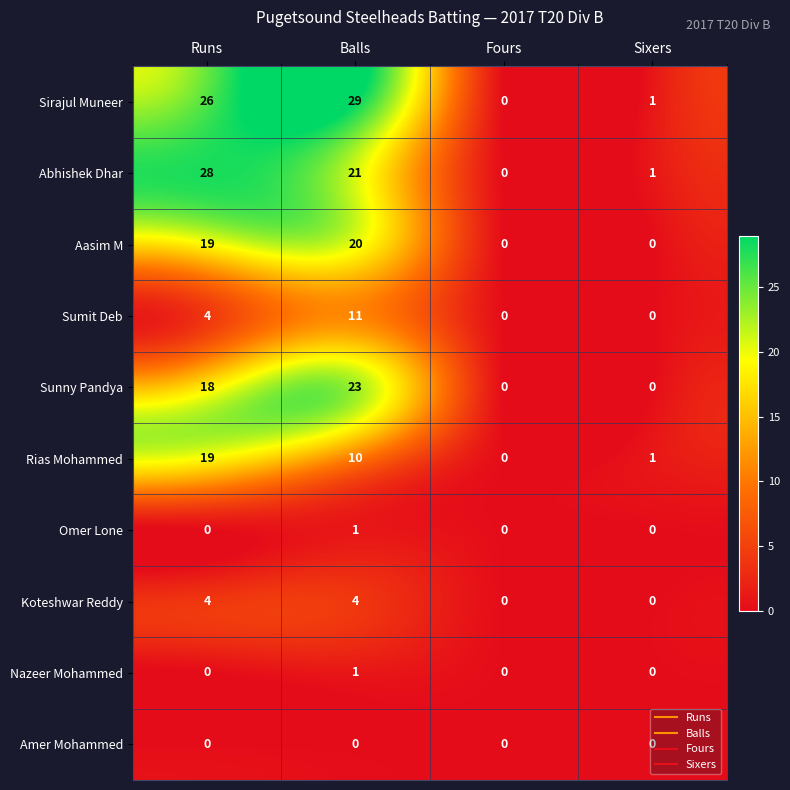

Which series has the widest spread of values?

Sirajul Muneer